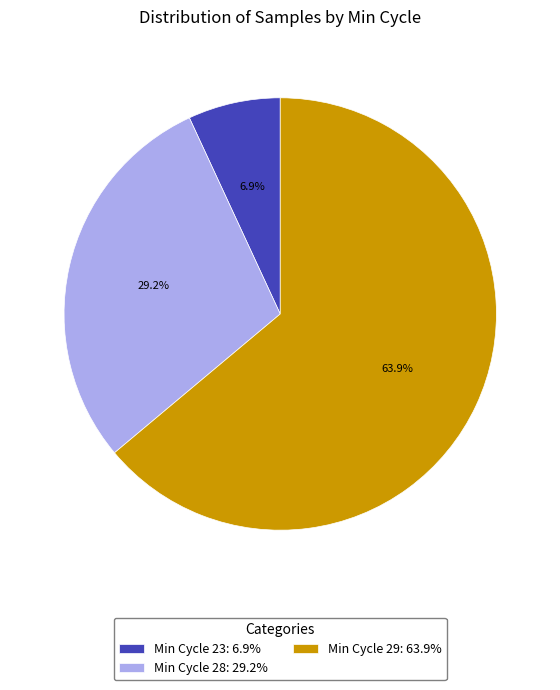

To the nearest percent, what is the average slice percentage?

33%